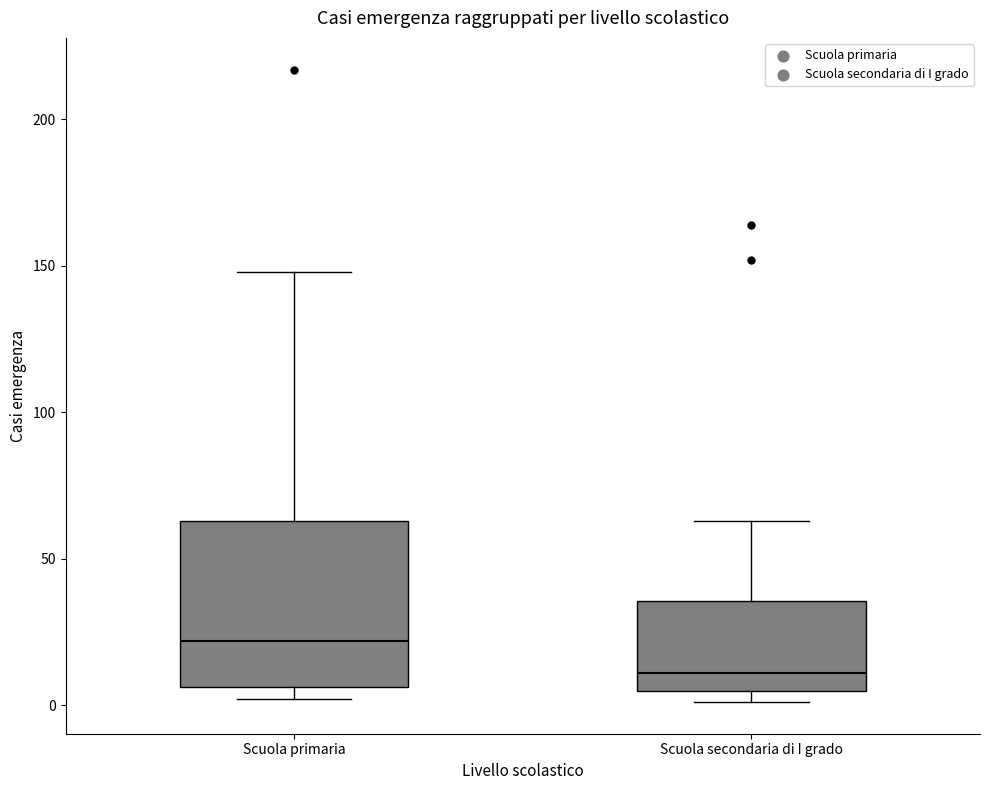

Which box has the highest median line?

Scuola primaria